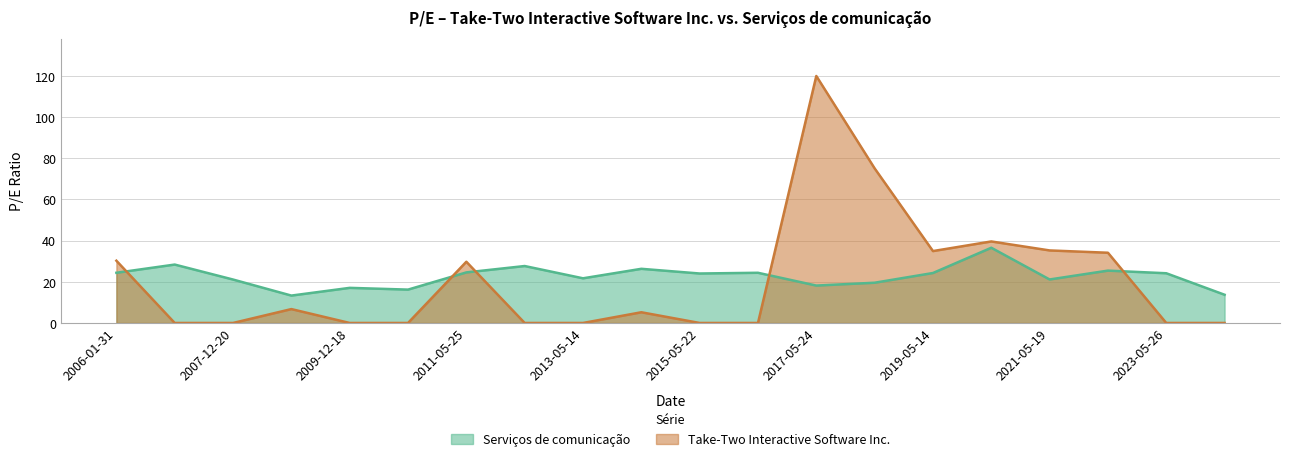

Where does the Take-Two Interactive Software Inc. series first go above 5?

2006-01-31